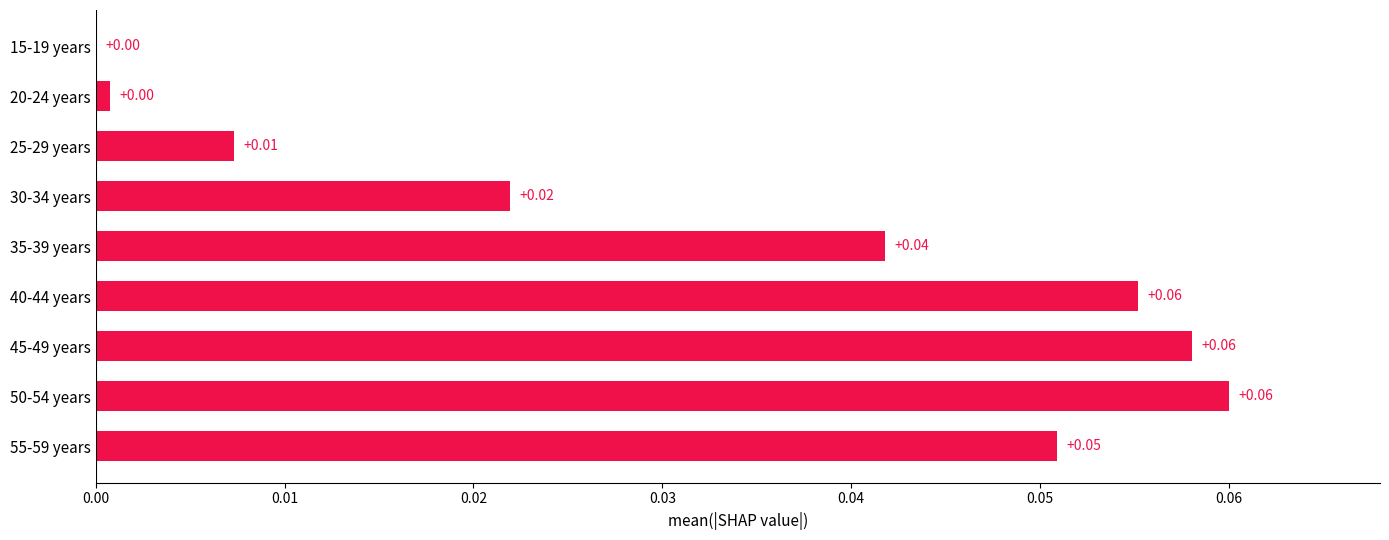

What is the sum of all values?

0.3